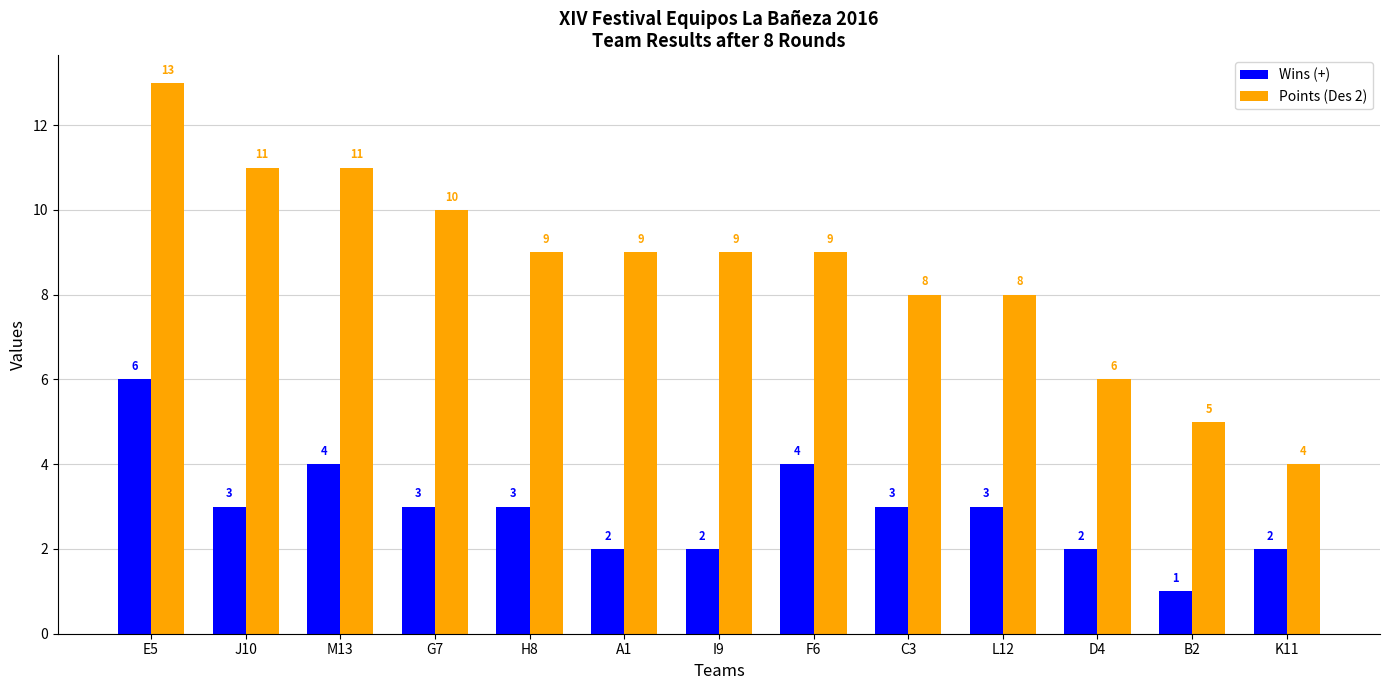

What is the difference between the maximum and minimum values in the Points (Des 2) series?

9